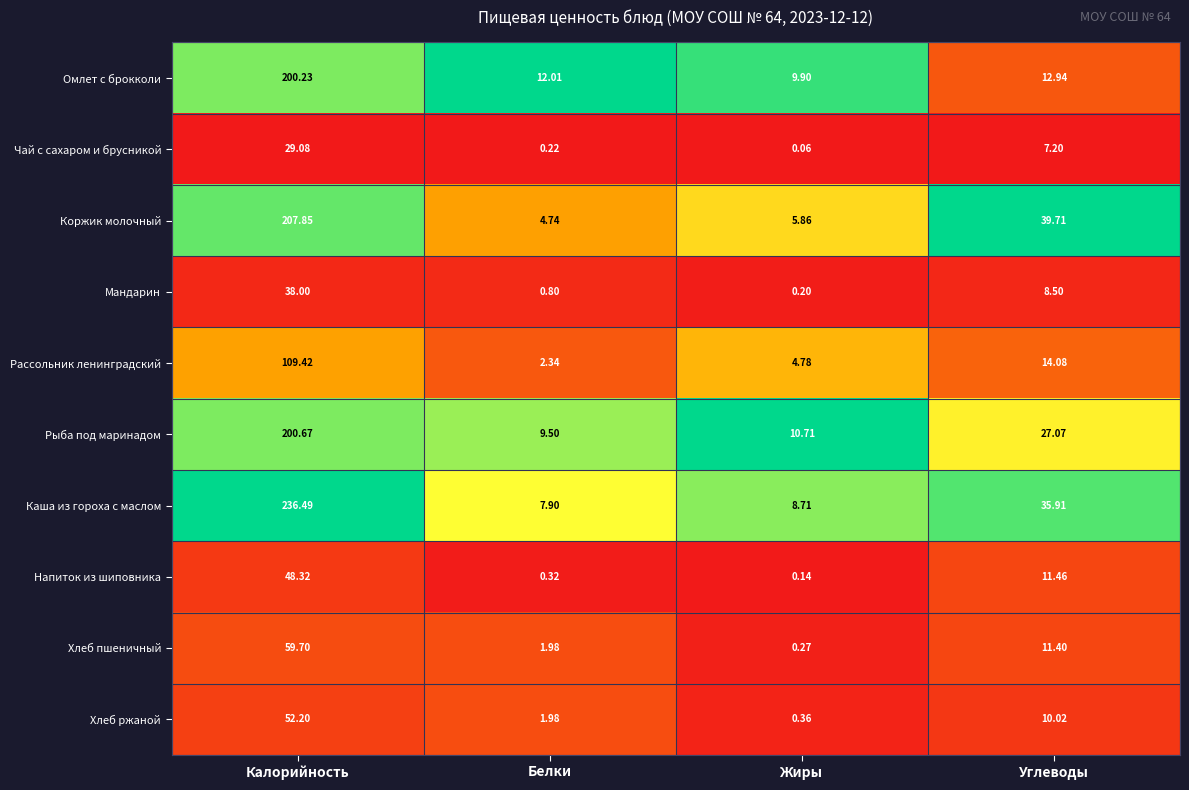

At how many categories does at least one series exceed 0?

4